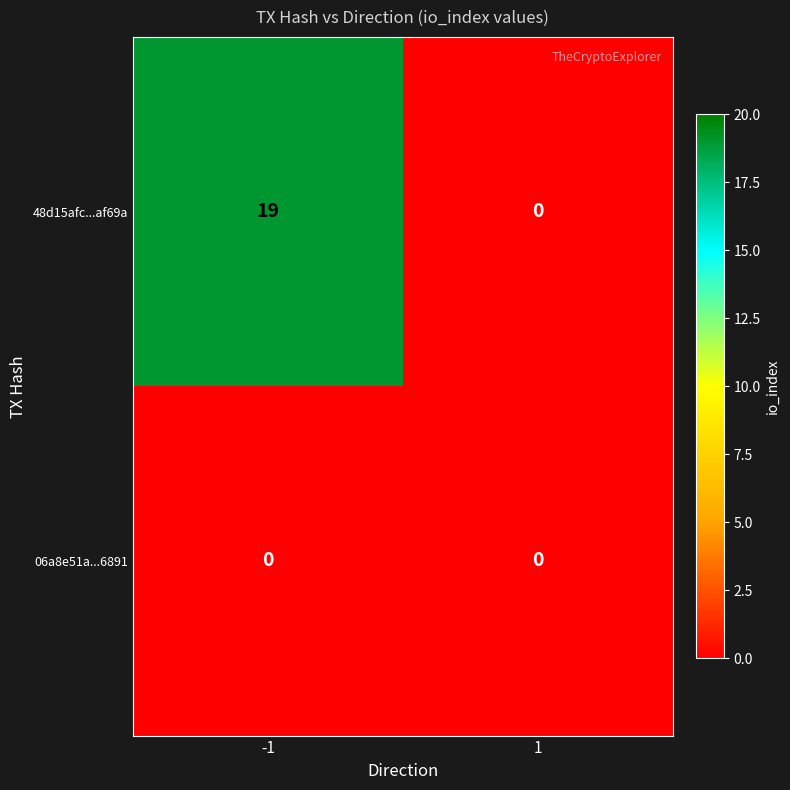

The value of 48d15afc...af69a at -1 is 7. True or false?

False